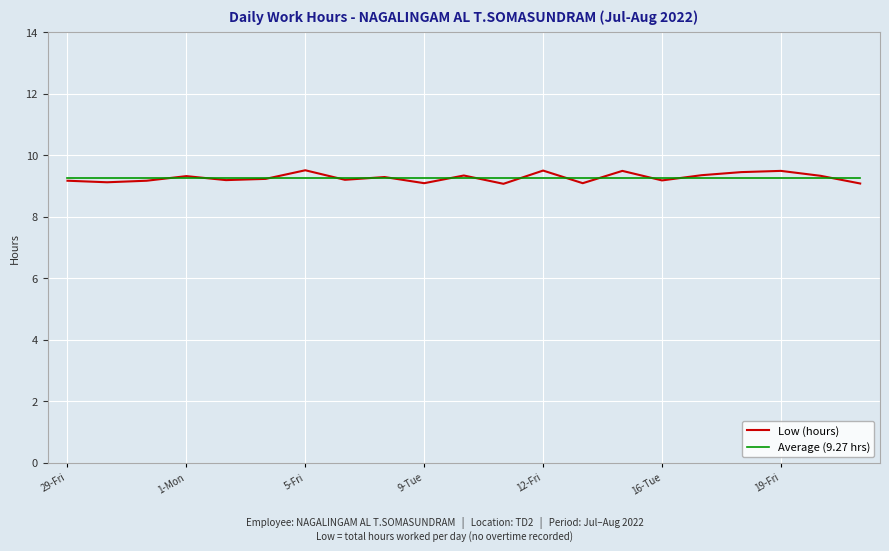

What is the greatest value displayed?

9.5